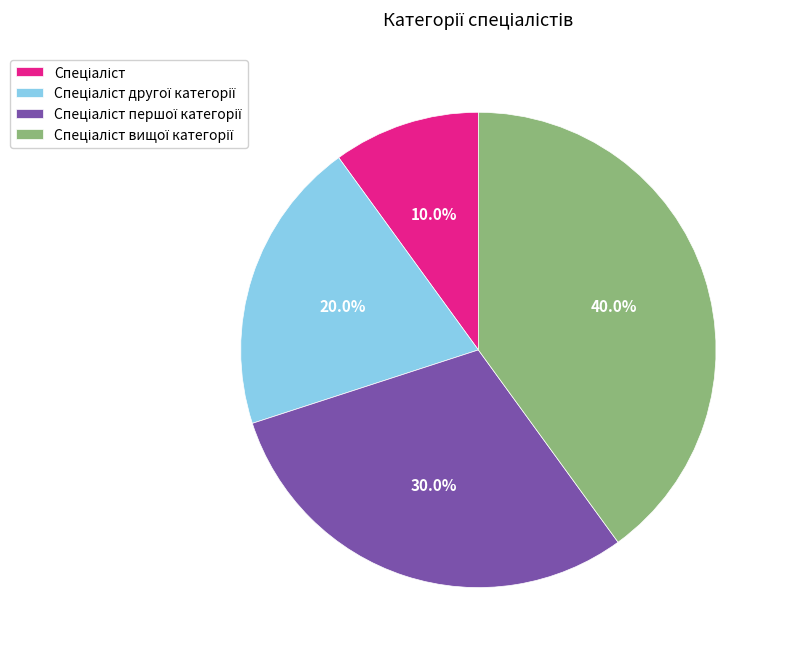

Is there any slice that represents more than half of the pie?

No